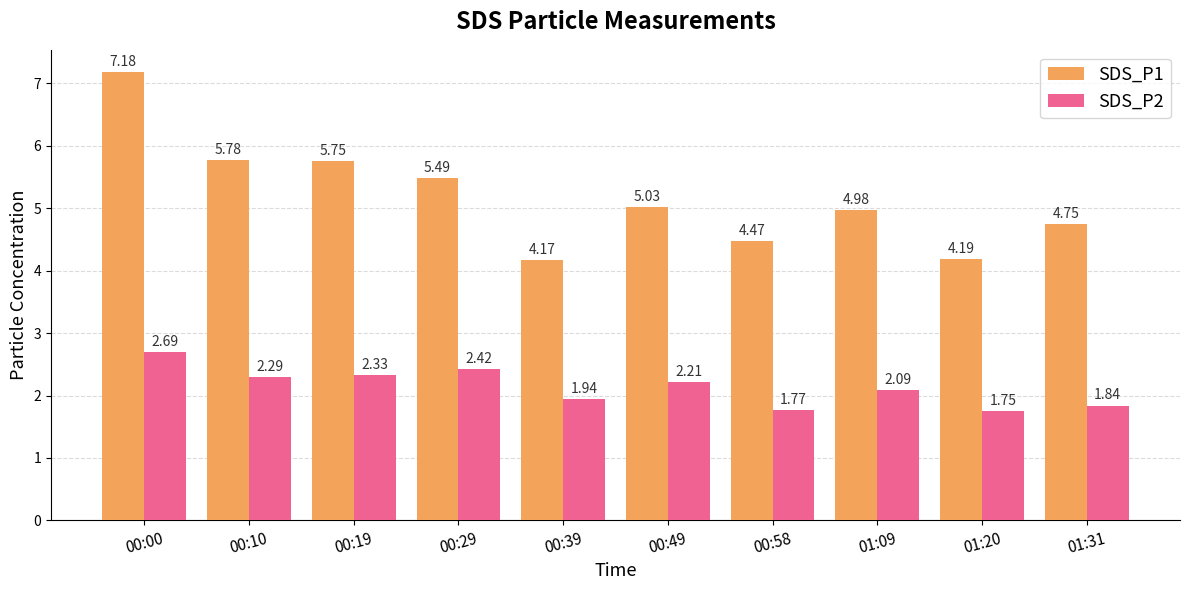

How many bars are there in total?

20